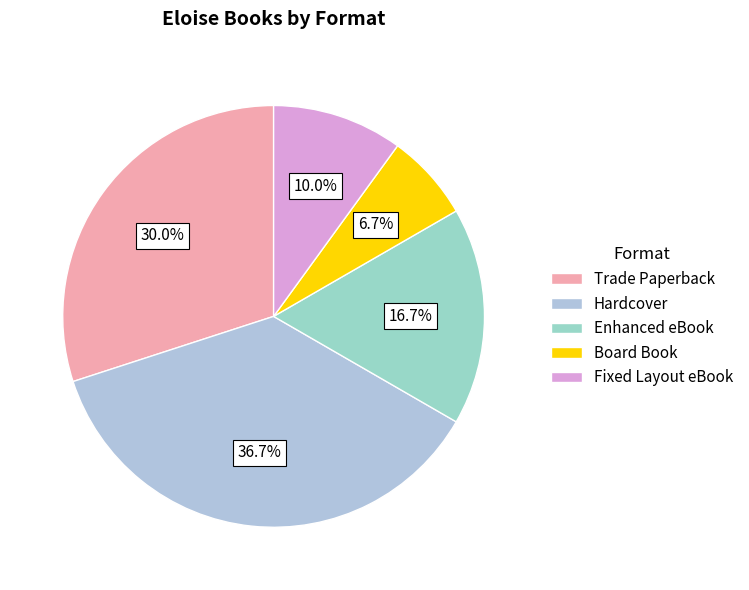

Which category has the smallest portion of the pie?

Board Book